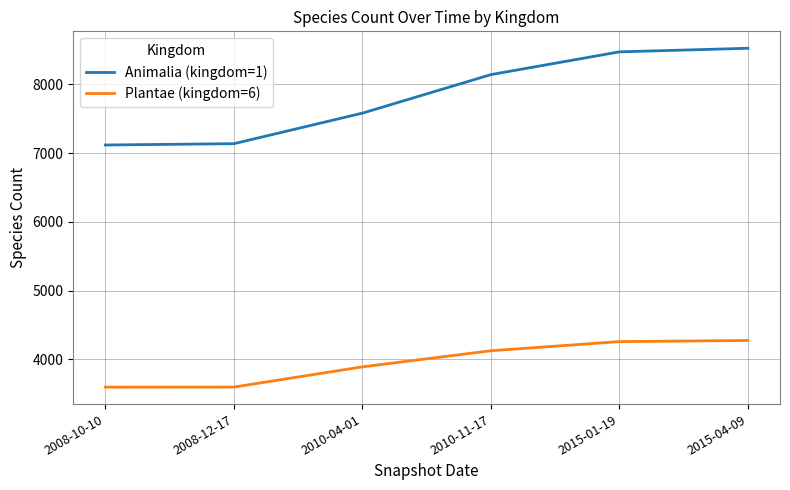

What is the difference between the maximum and minimum values in the Animalia (kingdom=1) series?

1406